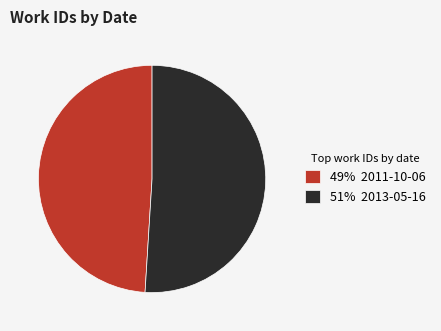

Combined, do 49% 2011-10-06 and 51% 2013-05-16 account for over 50%?

Yes